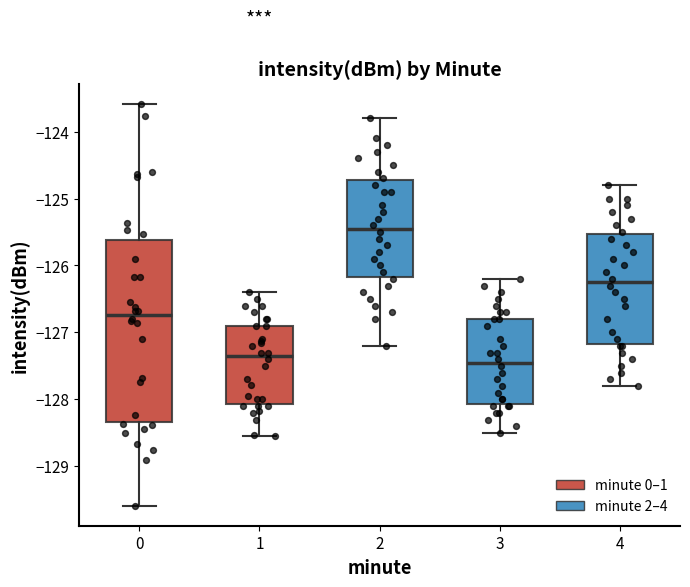

Comparing the boxes themselves (not the whiskers), which one is the tallest?

0